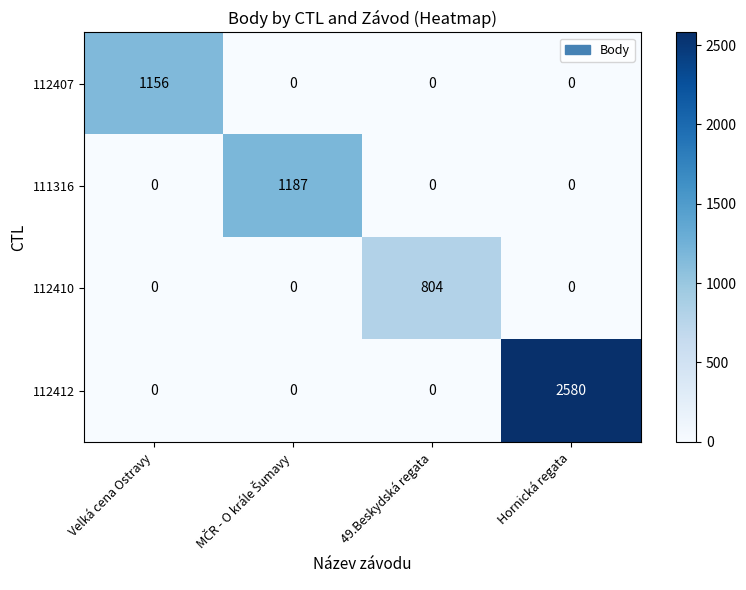

What is the maximum value shown in the chart?

2580